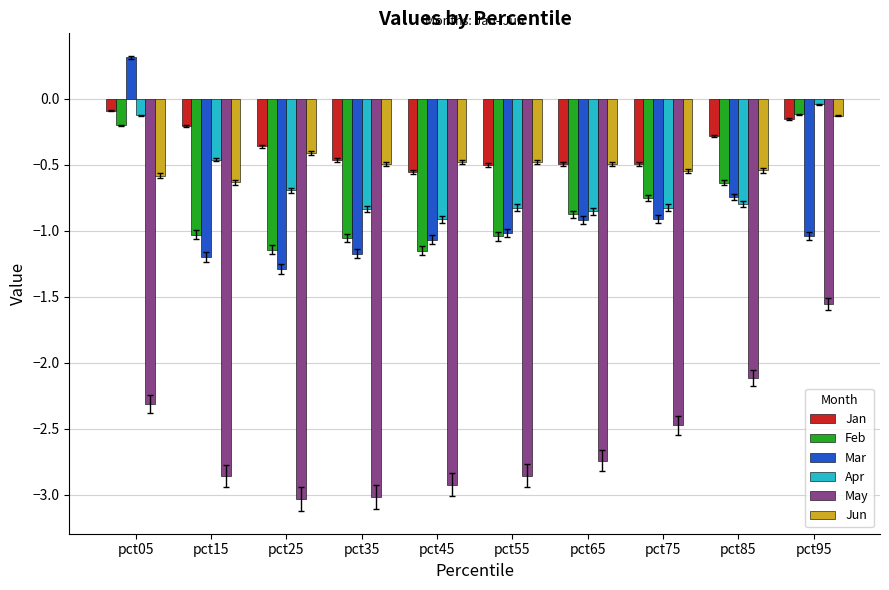

Which category has the highest value across all series?

pct05